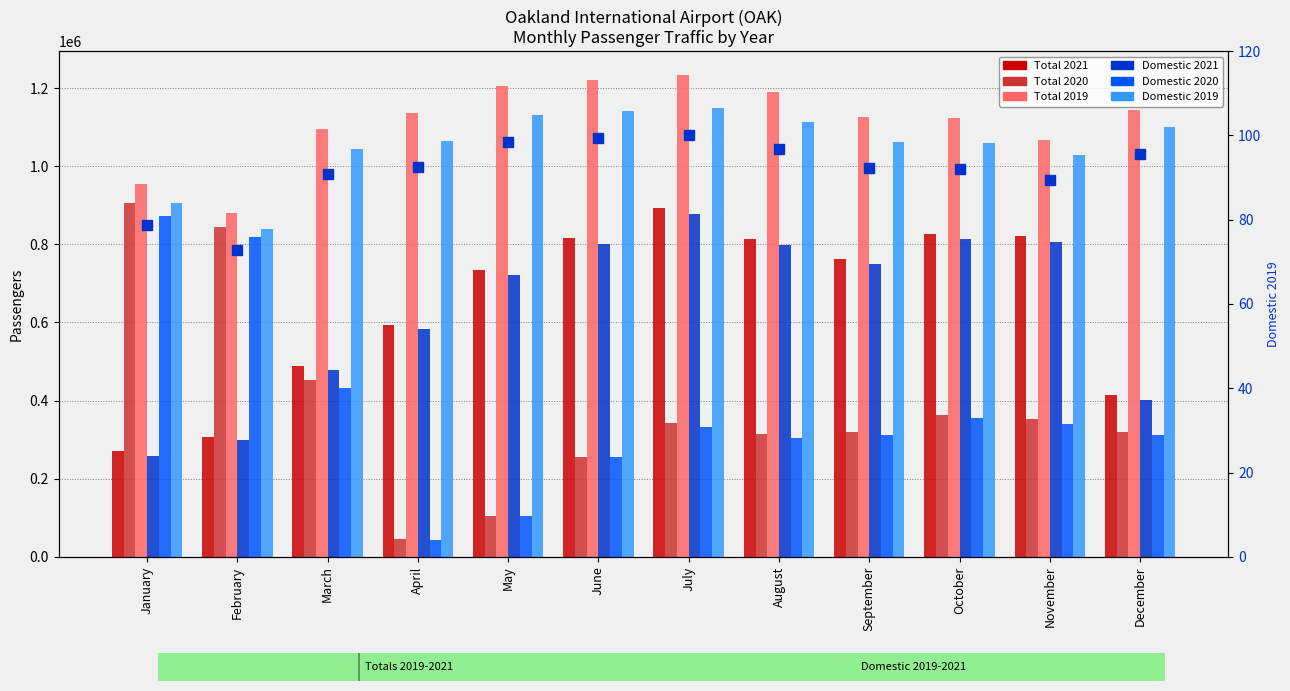

List the labels in order of Total 2021 value, smallest first.

January, February, December, March, April, May, September, August, June, November, October, July